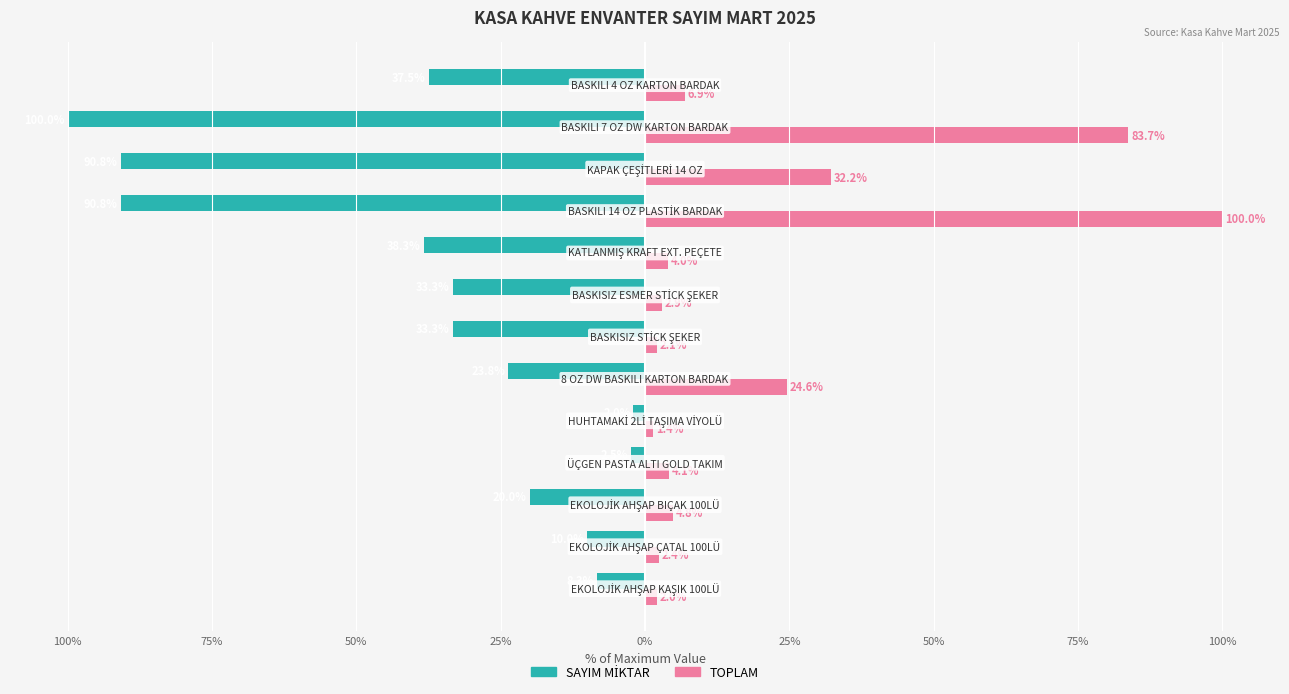

Count the number of categories in the chart.

13